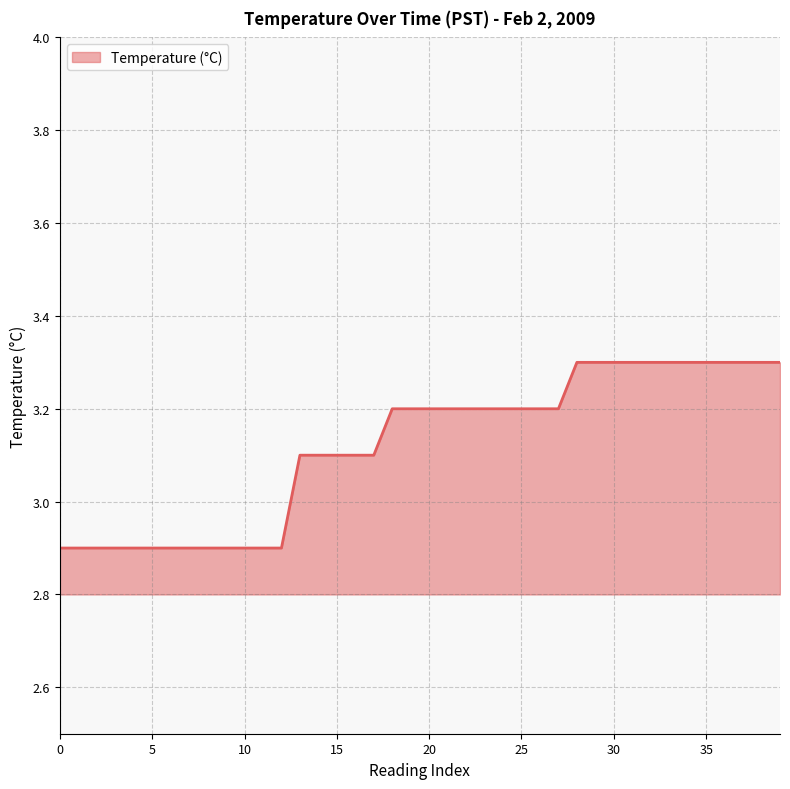

Is it true that the value at 35 is 3.3?

True